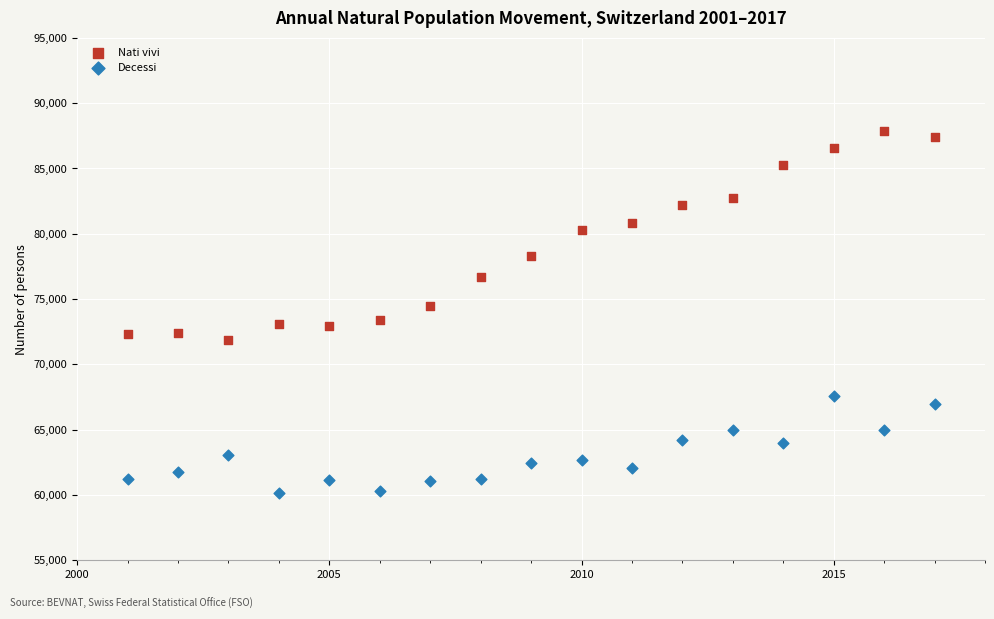

Which series contains the lowest Y value?

Decessi